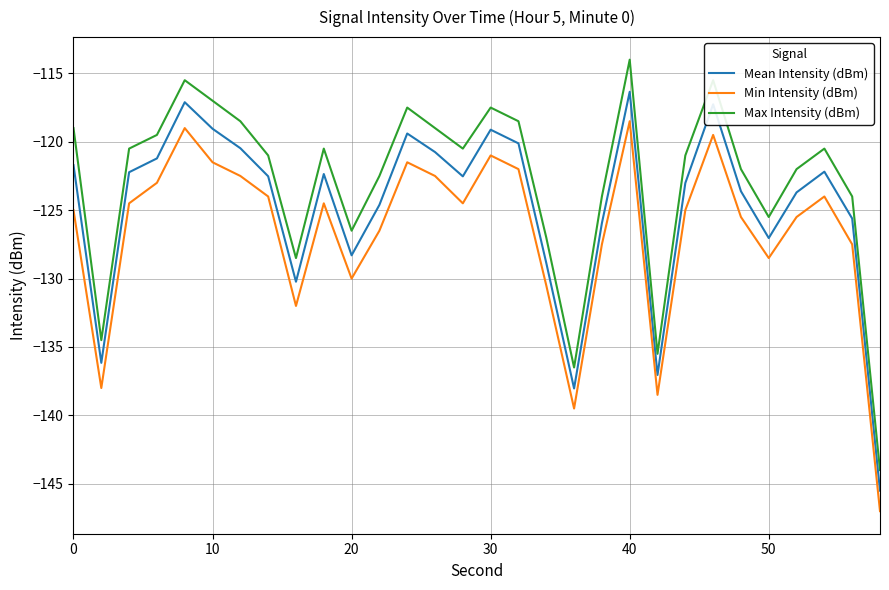

Which series has the widest spread of values?

Max Intensity (dBm)